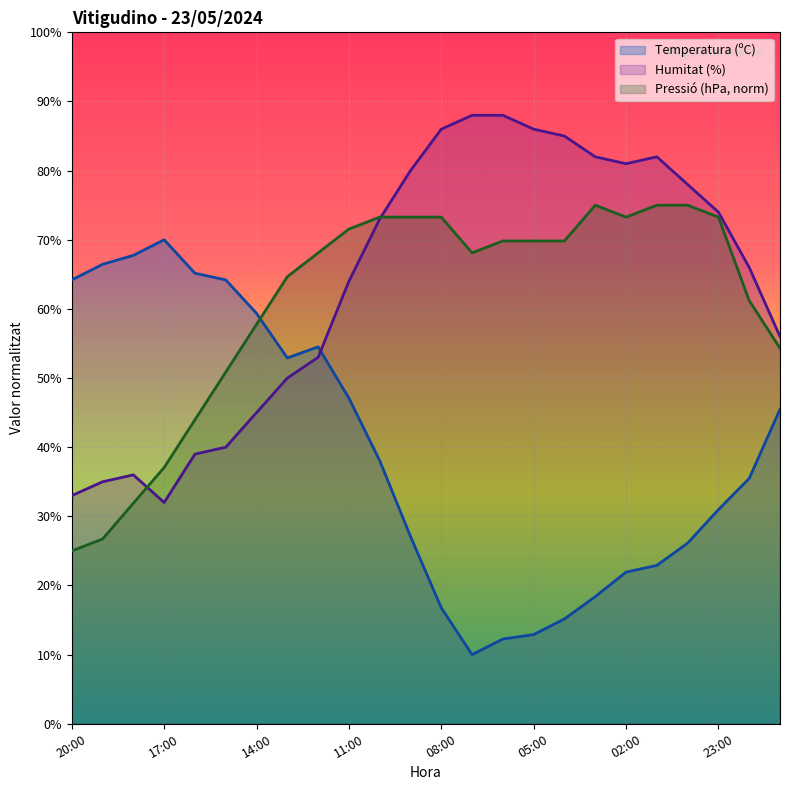

What is the spread (max minus min) of values at 00:00?

51.9